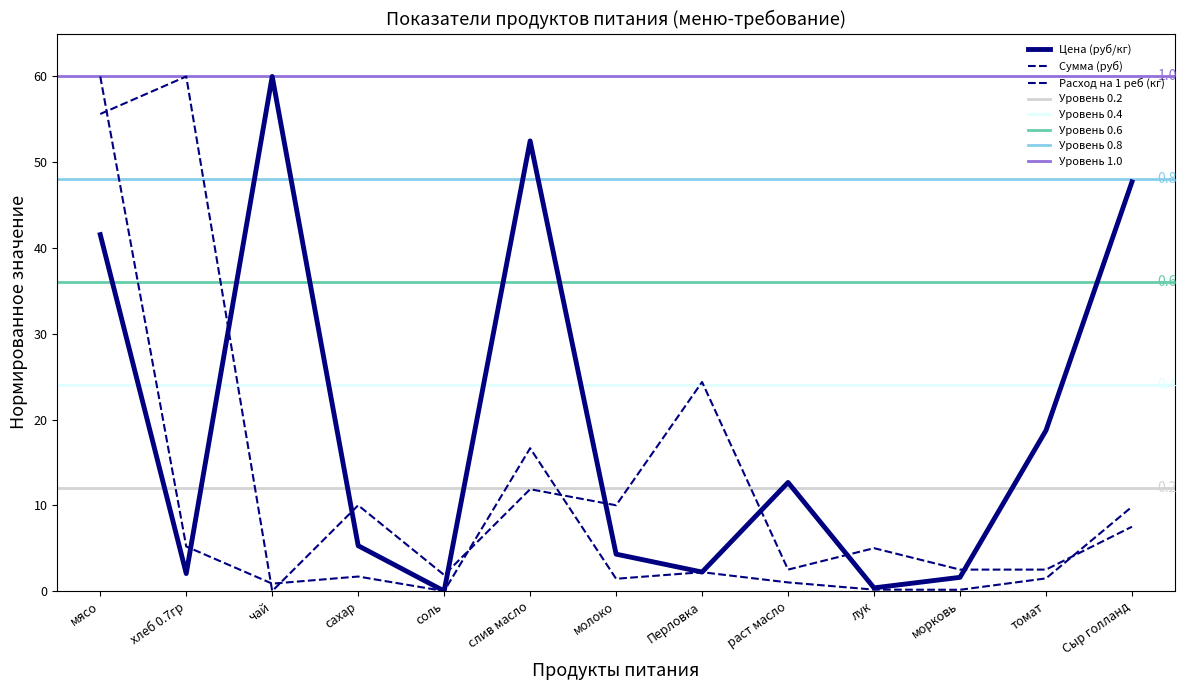

Which has a higher value, чай or хлеб 0.7гр?

чай